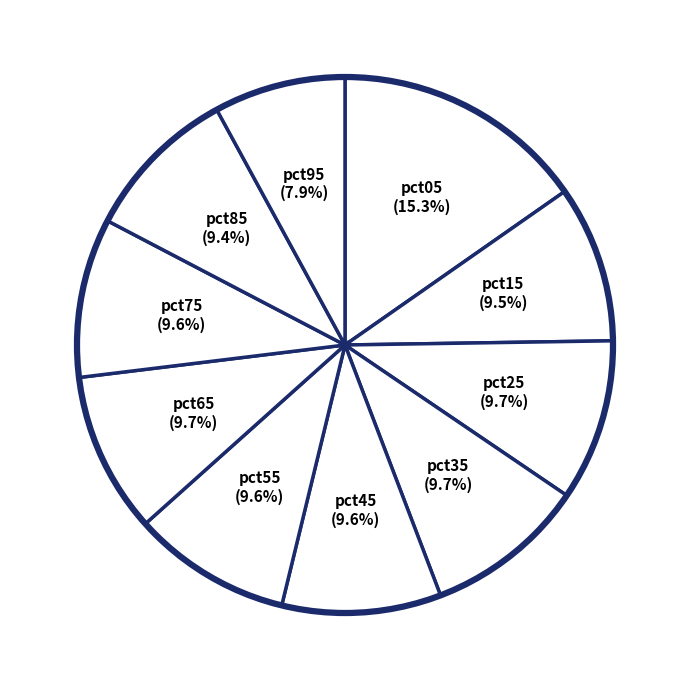

How many slices are in this pie chart?

10